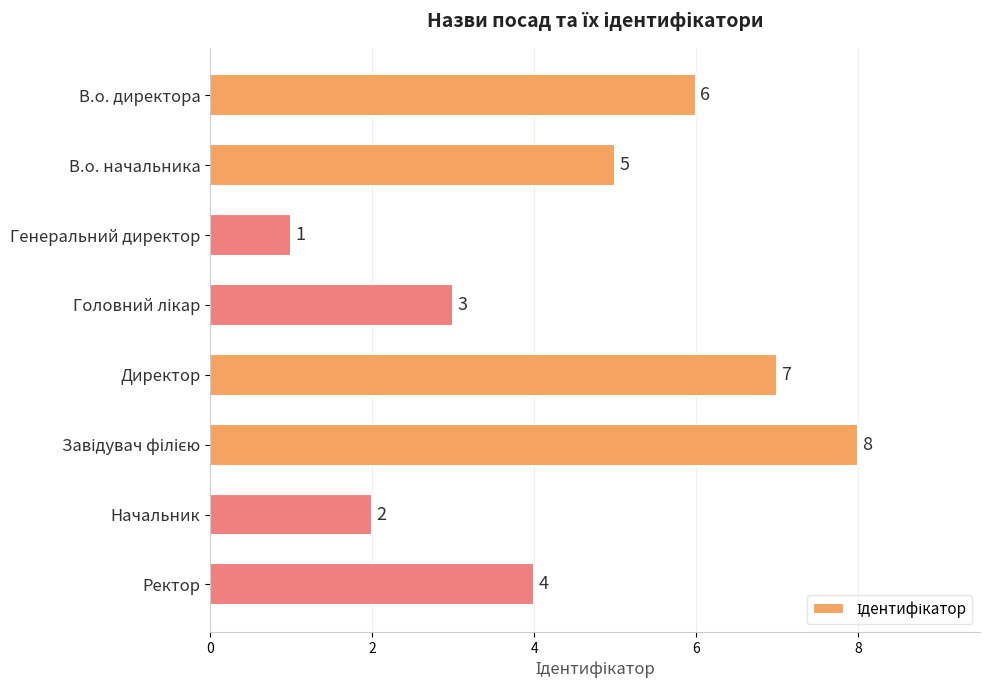

Reading top to bottom, what are all the values shown in this chart?

6	5	1	3	7	8	2	4